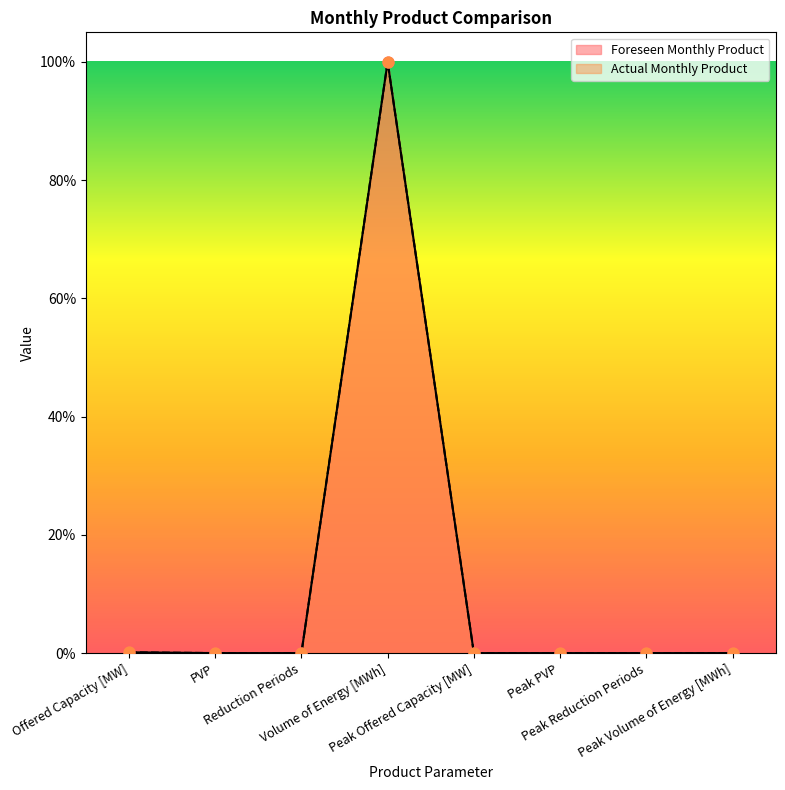

Which series has the largest total across all categories?

Foreseen Monthly Product